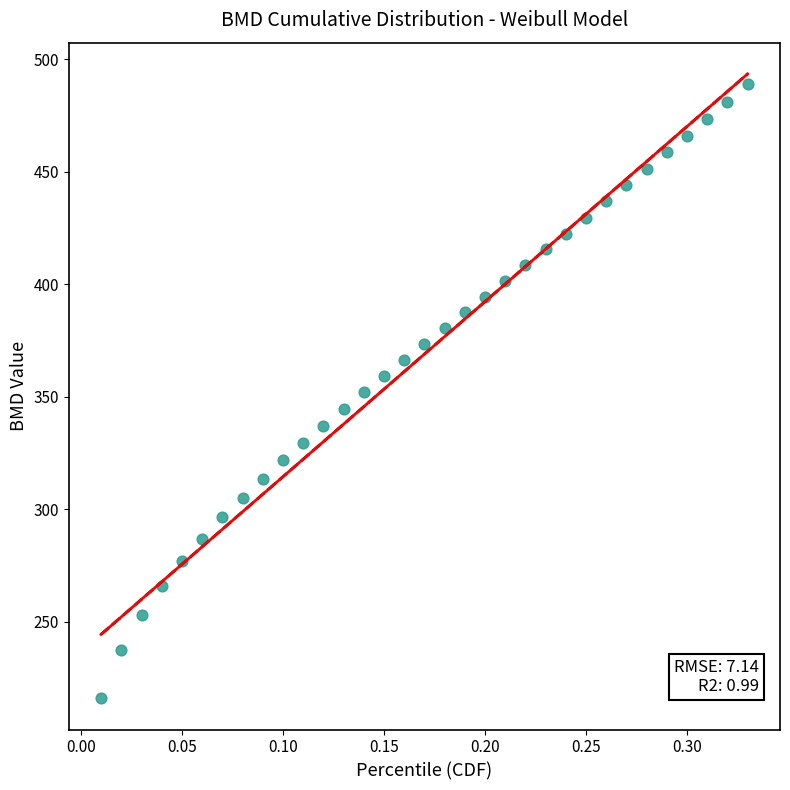

What is the range of Y values (max minus min)?

272.9